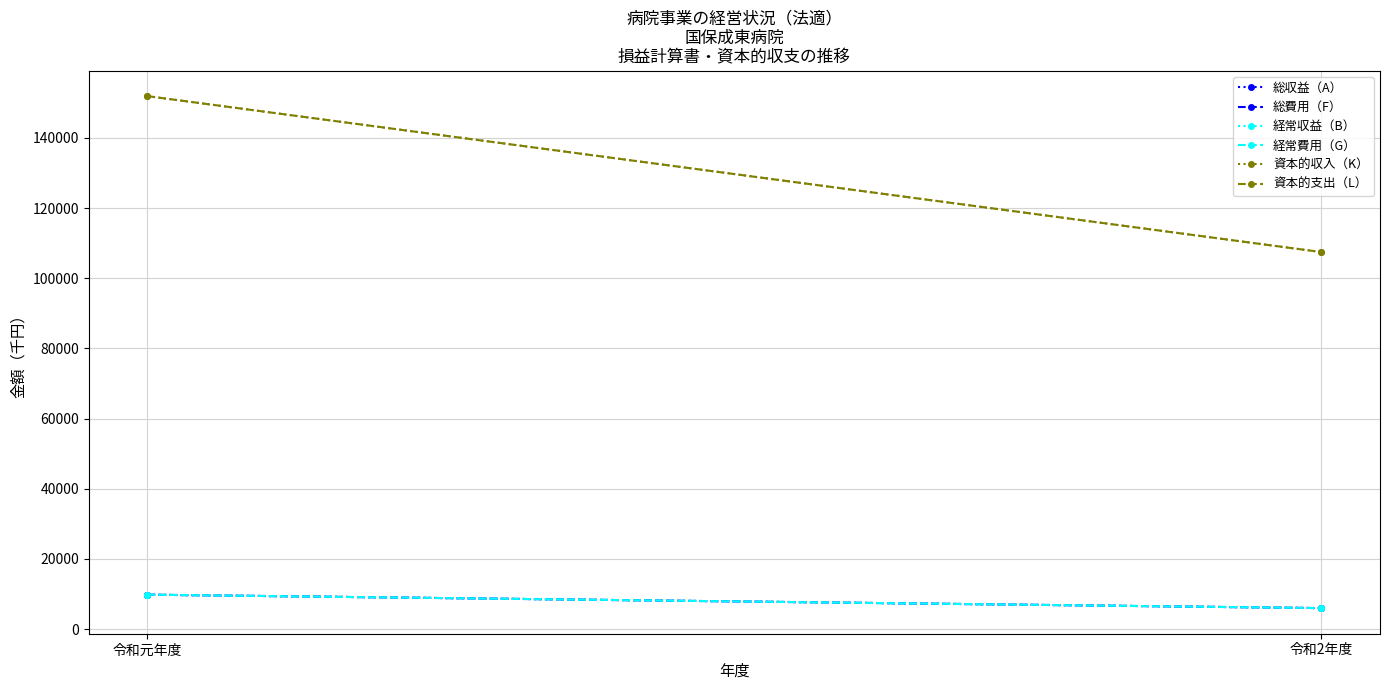

What is the difference between the highest and lowest values at 令和元年度?

142097